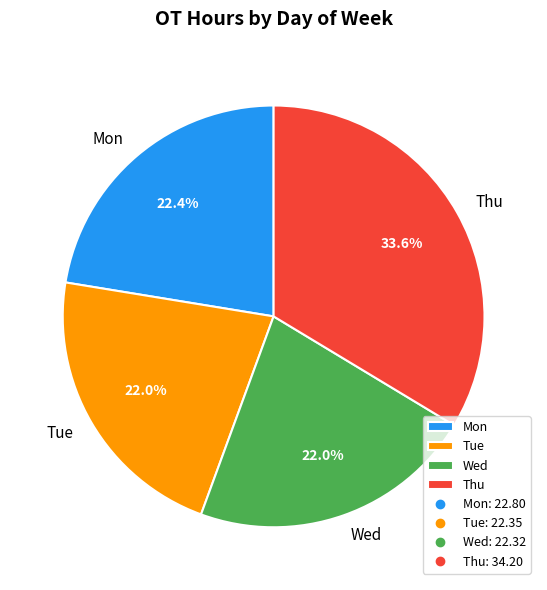

What is the ratio of the value at Tue to the value at Mon?

1.0